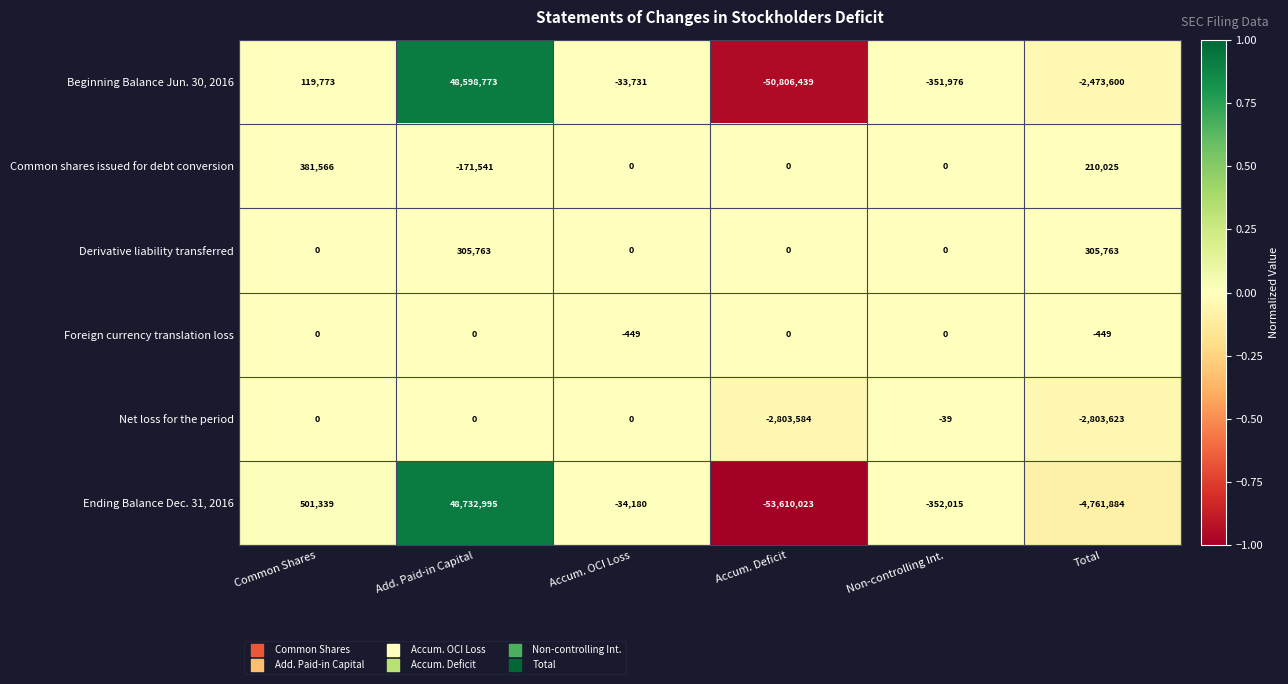

Count the number of data series in this chart.

6